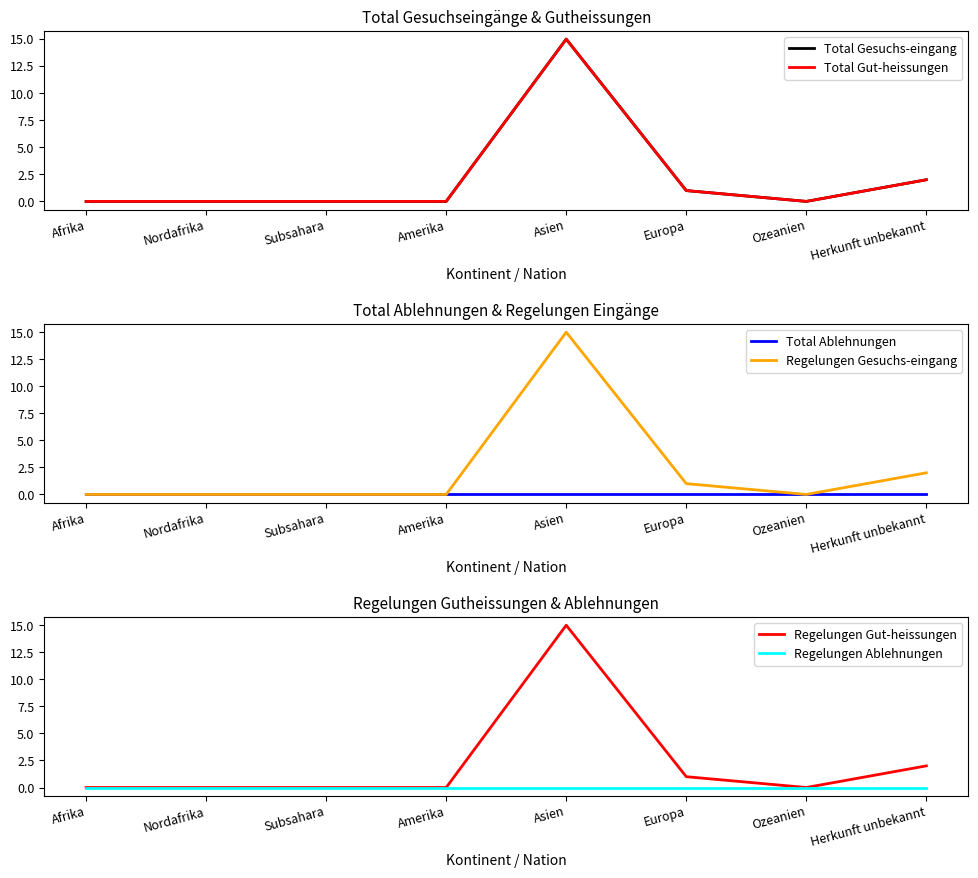

What is the difference between the second highest and minimum values in the Regelungen Gut-heissungen series?

2